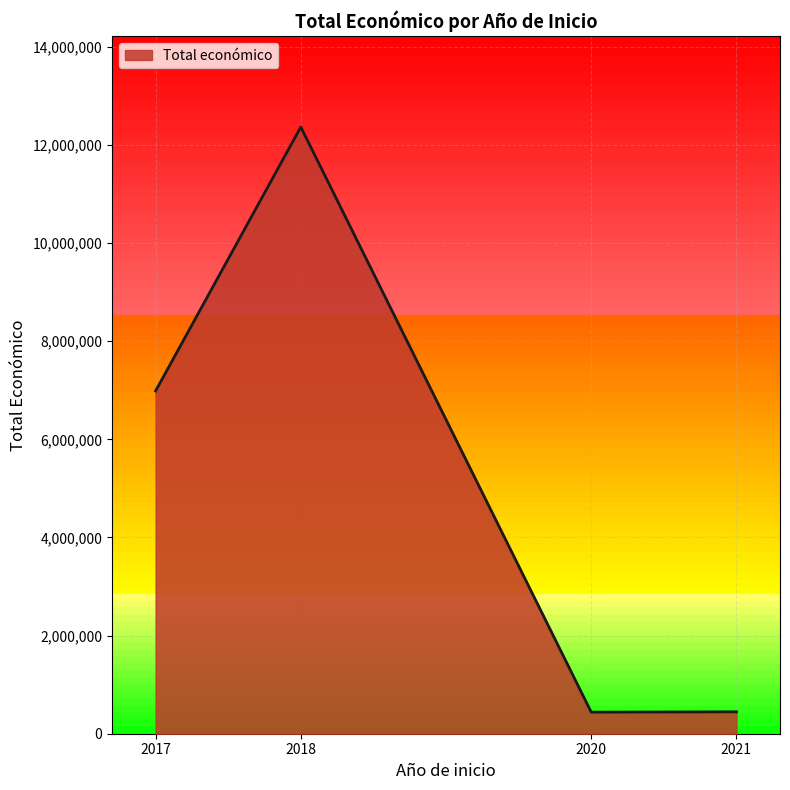

What is the change in value from 2017 to 2020?

-6545627